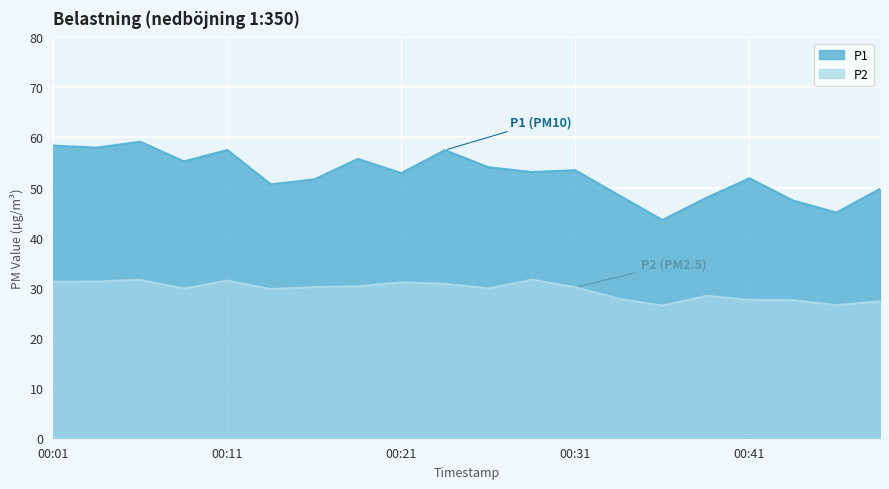

Is the value of P2 at 00:08 greater than the value of P1 at 00:21?

No